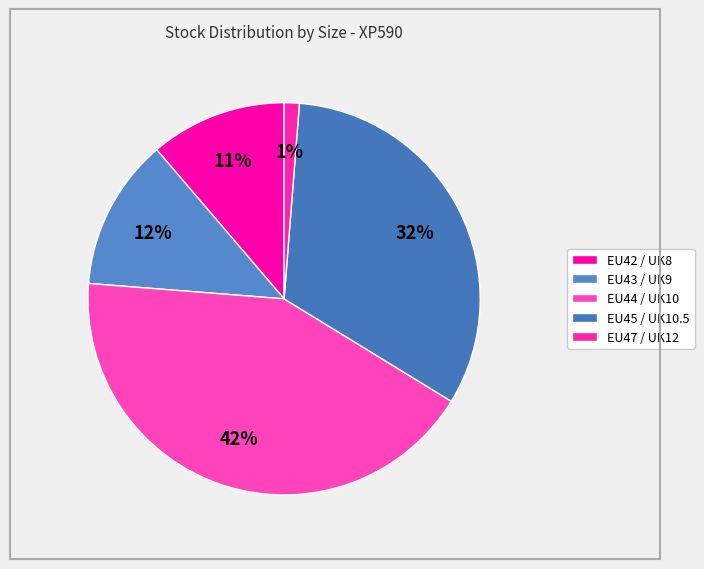

Is there any slice that represents more than half of the pie?

No